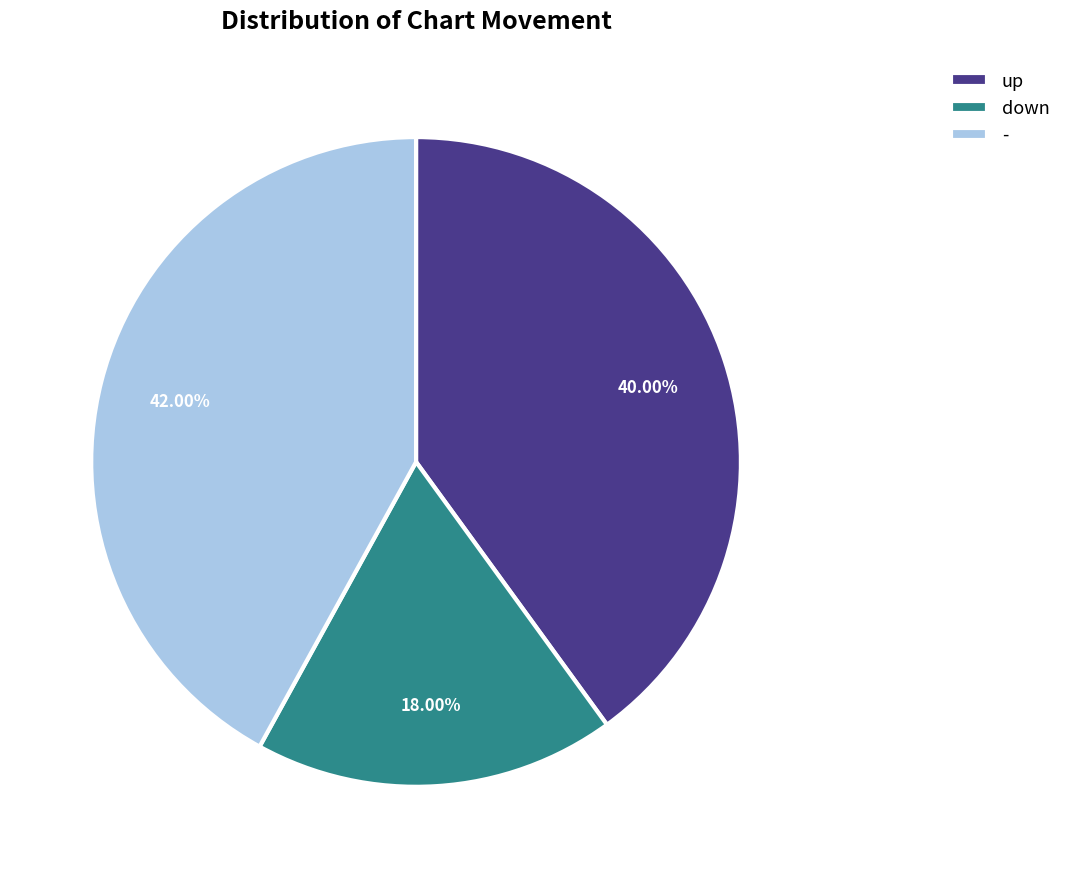

Does up represent more than half of the total?

No